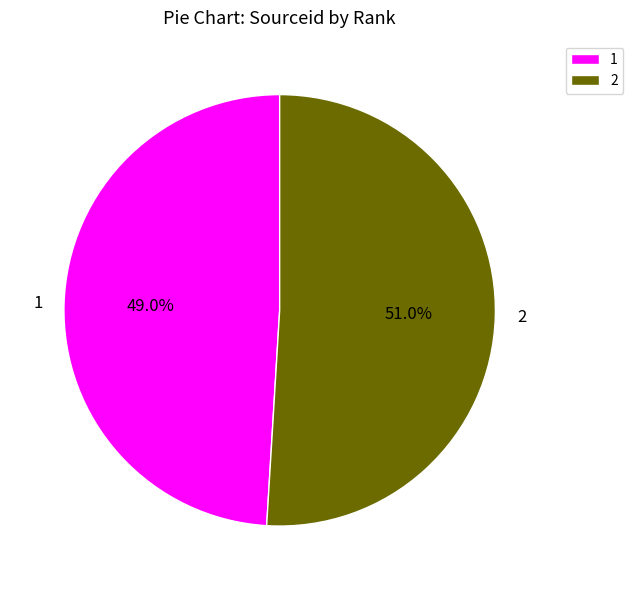

To the nearest percent, what is the difference between the 1 and 2 slice percentages?

2%